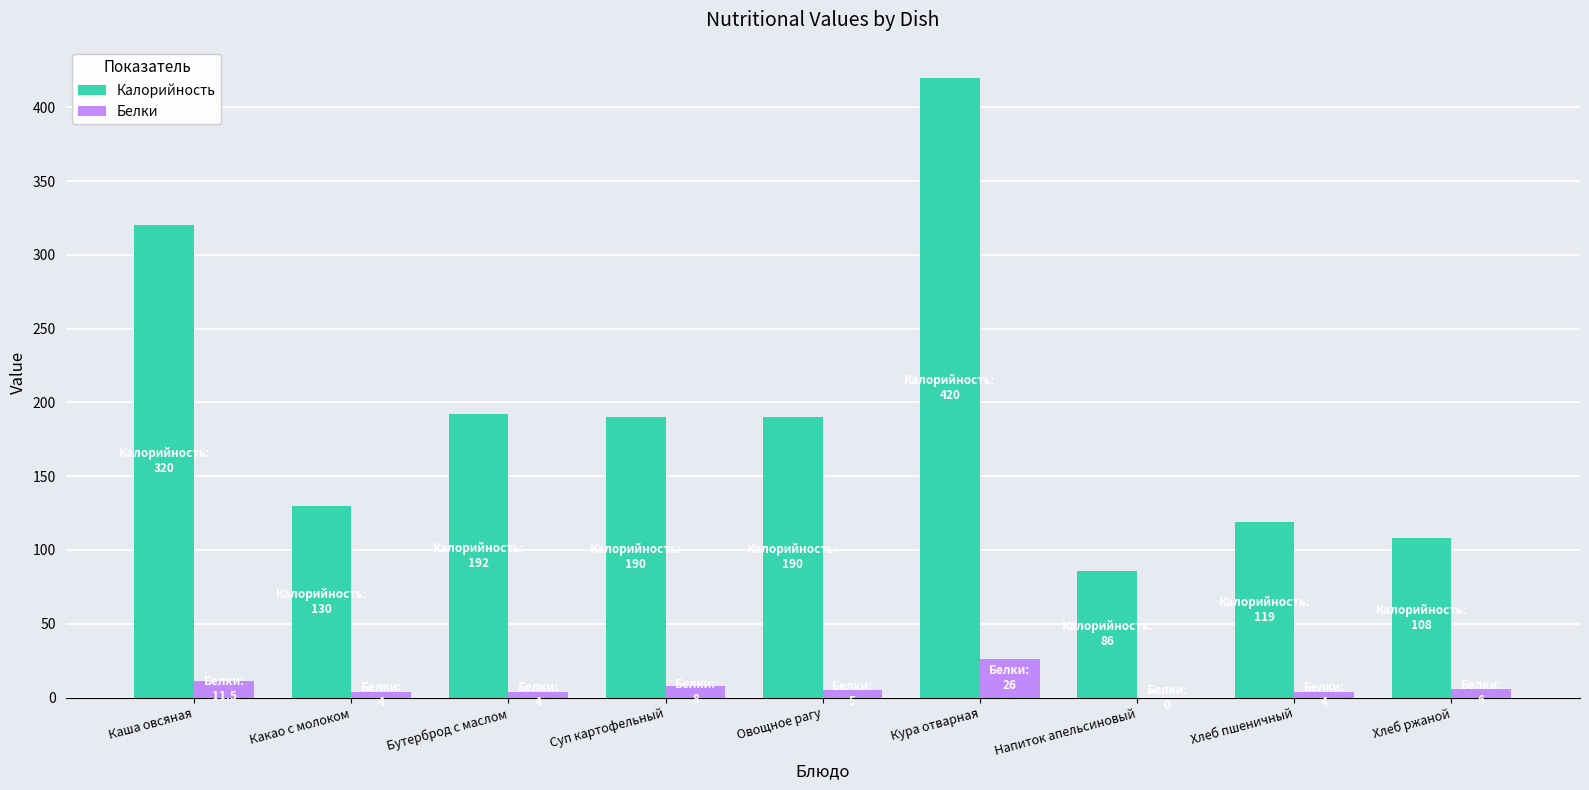

Which category has the highest value in the Белки series?

Кура отварная